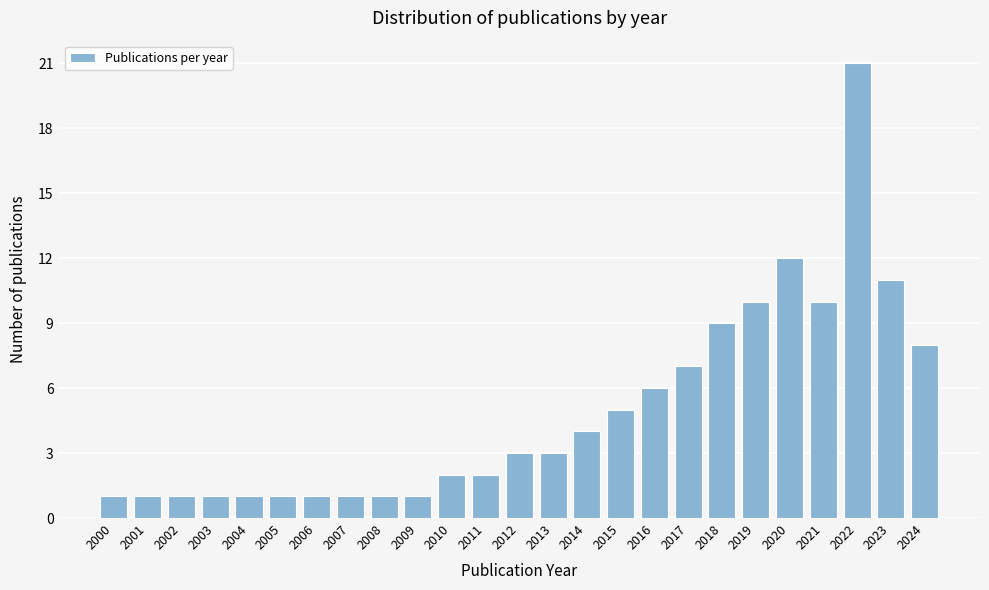

Reading right to left, what are all the values shown in this chart?

8	11	21	10	12	10	9	7	6	5	4	3	3	2	2	1	1	1	1	1	1	1	1	1	1